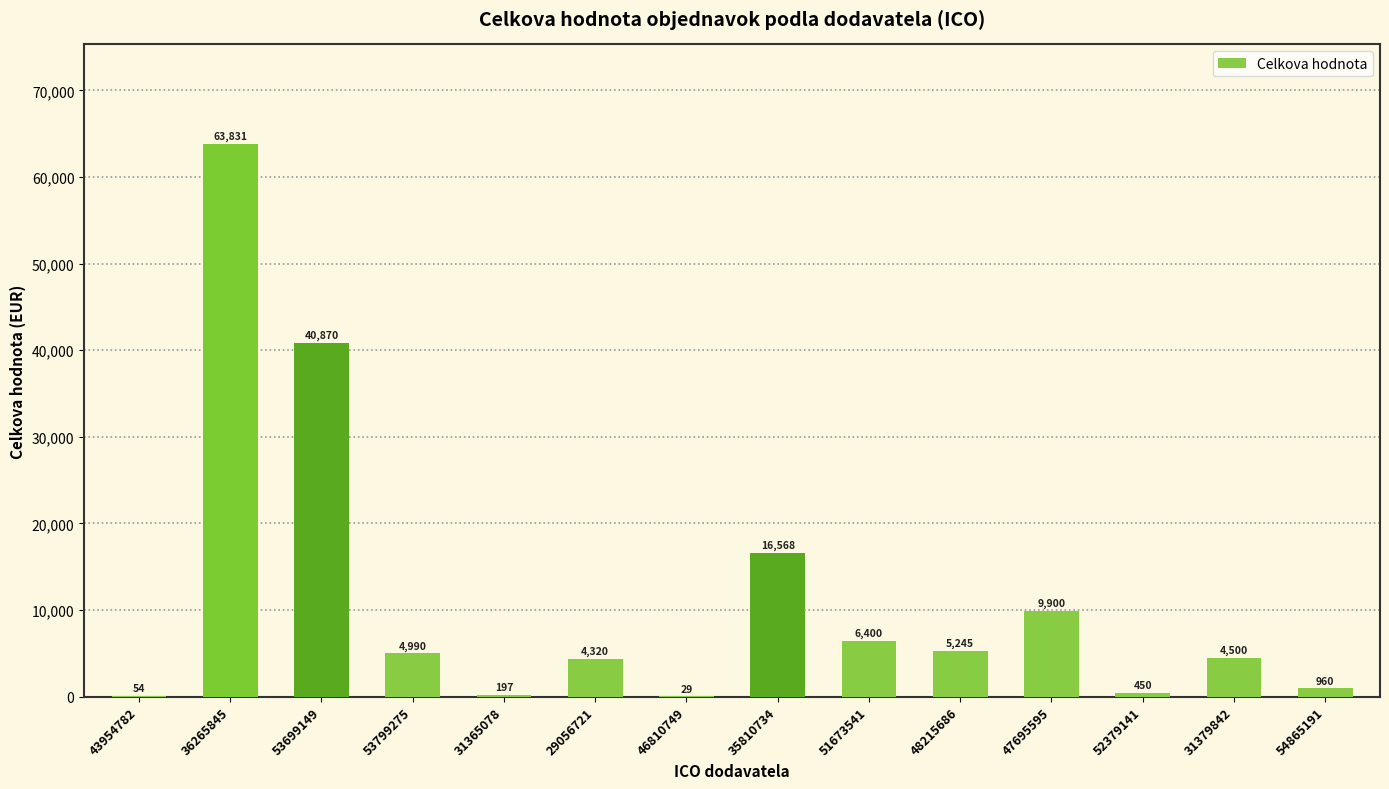

What is the approximate value at 47695595?

9900.0